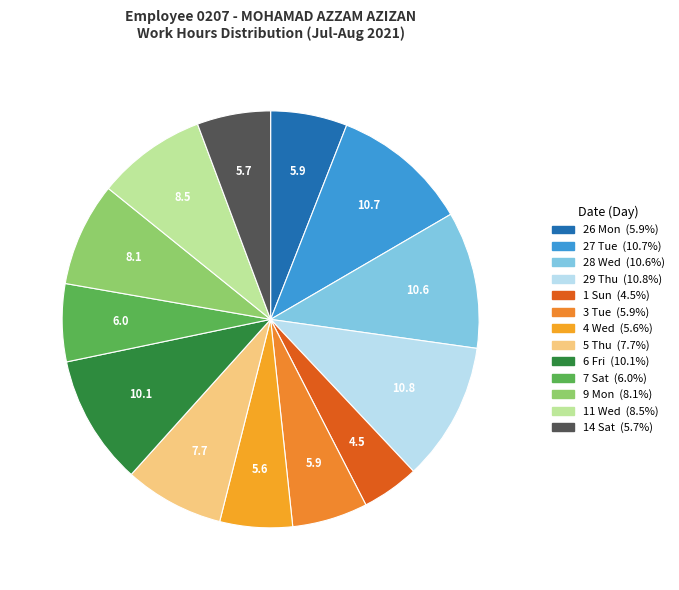

To the nearest percent, what percentage of the pie is 3 Tue?

6%